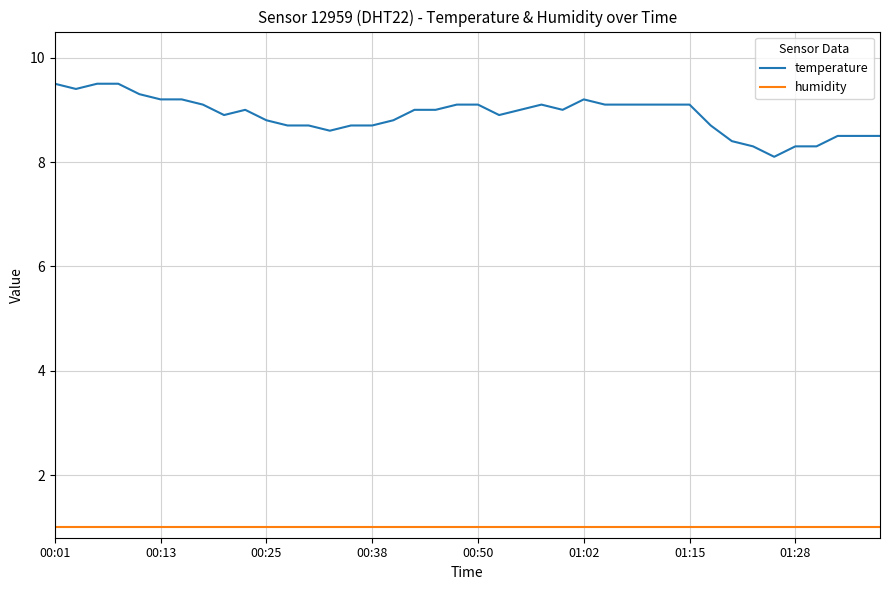

What is the difference between the maximum and minimum values in the temperature series?

1.4